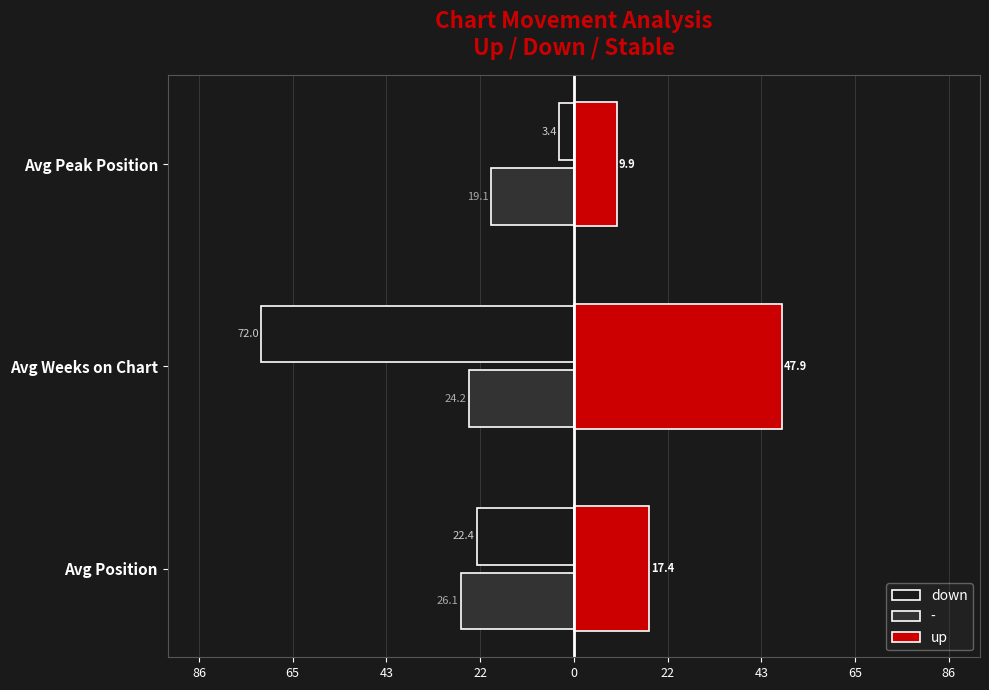

What are all the series names shown in the legend?

down, -, up